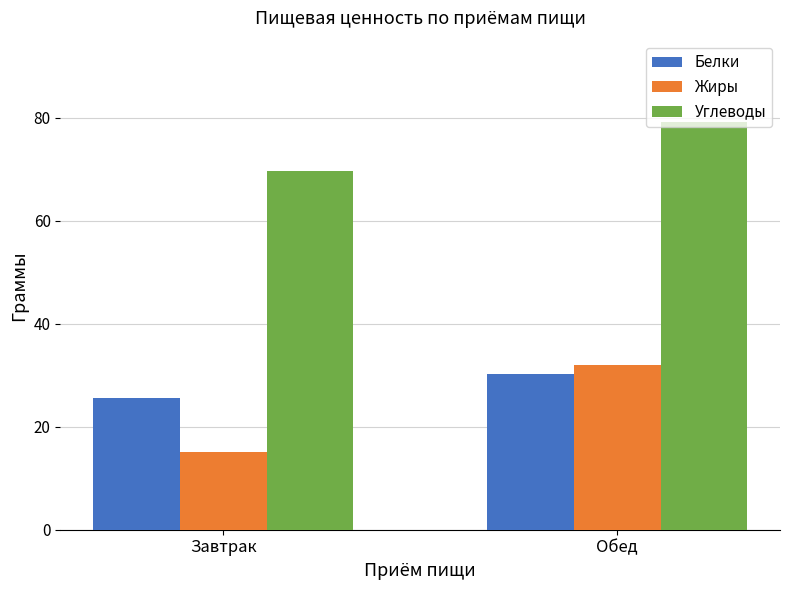

What is the maximum value for Углеводы?

79.1